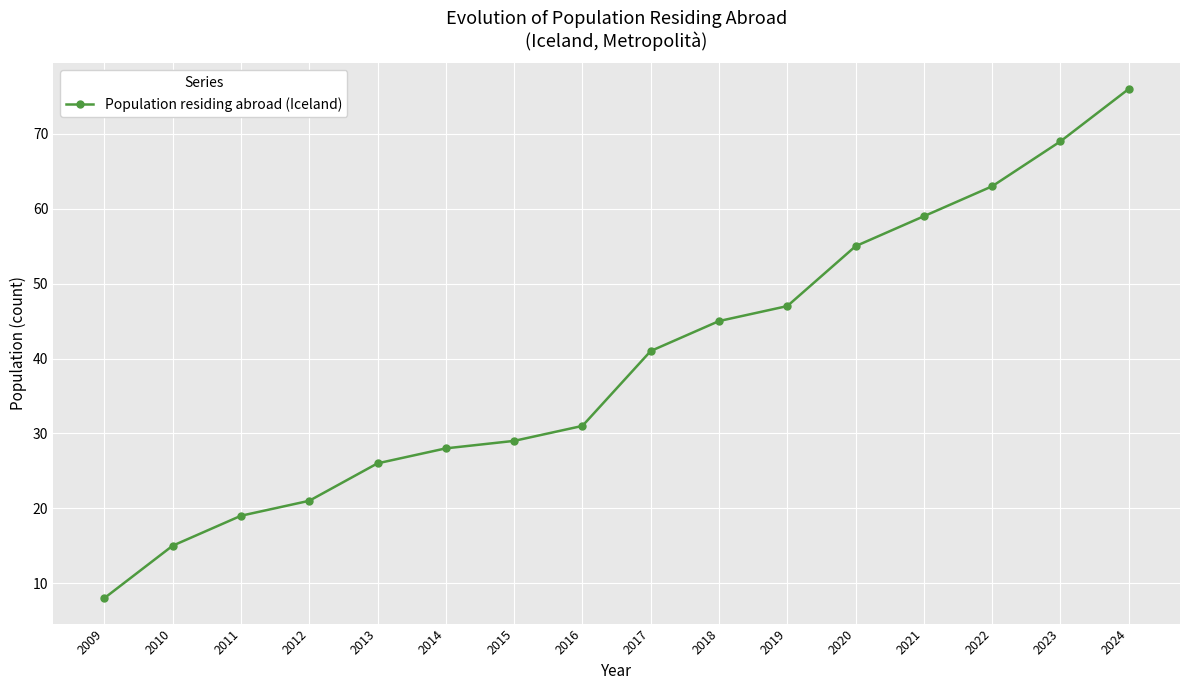

Reading right to left, list all the values displayed in this chart.

76	69	63	59	55	47	45	41	31	29	28	26	21	19	15	8